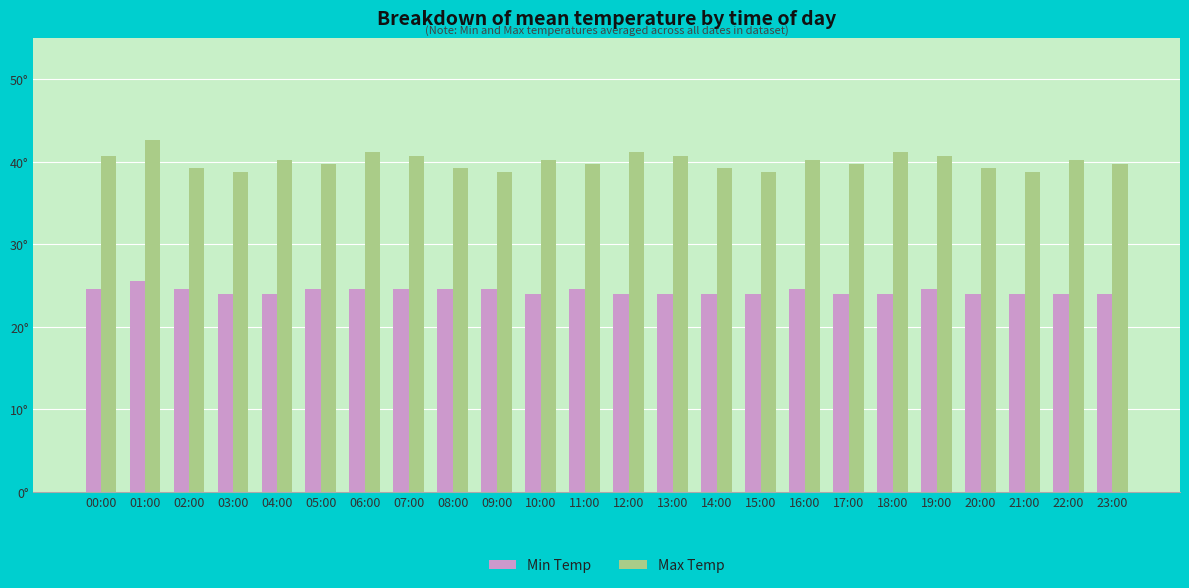

Does the chart contain stacked bars?

No